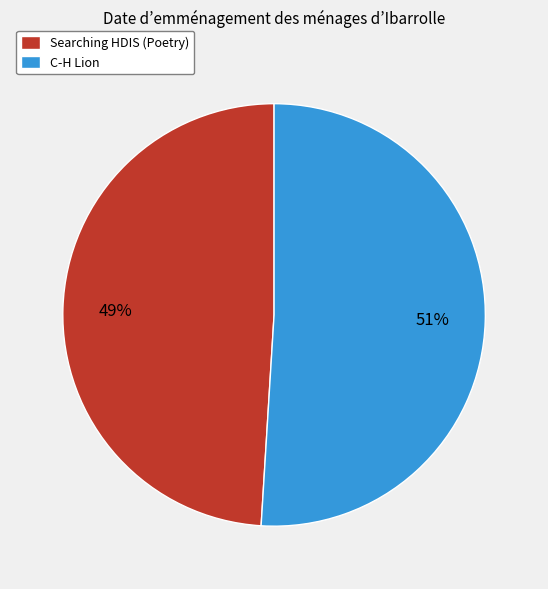

Which category accounts for the majority?

C-H Lion